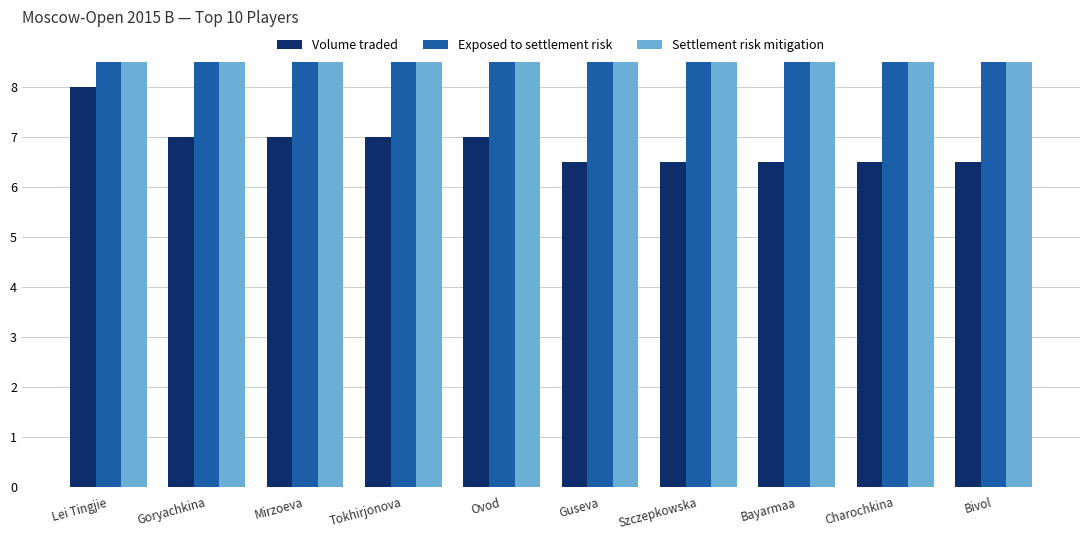

Is the value of Settlement risk mitigation at Guseva greater than the value of Exposed to settlement risk at Ovod?

Yes